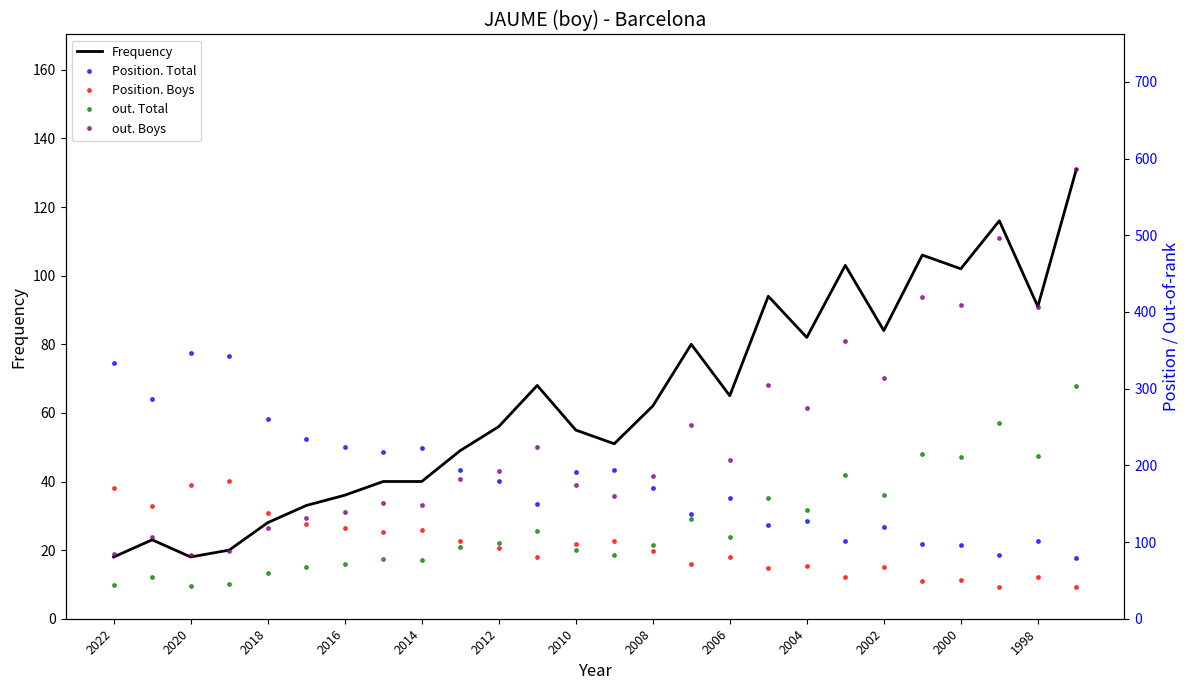

What is the minimum value for Frequency?

18